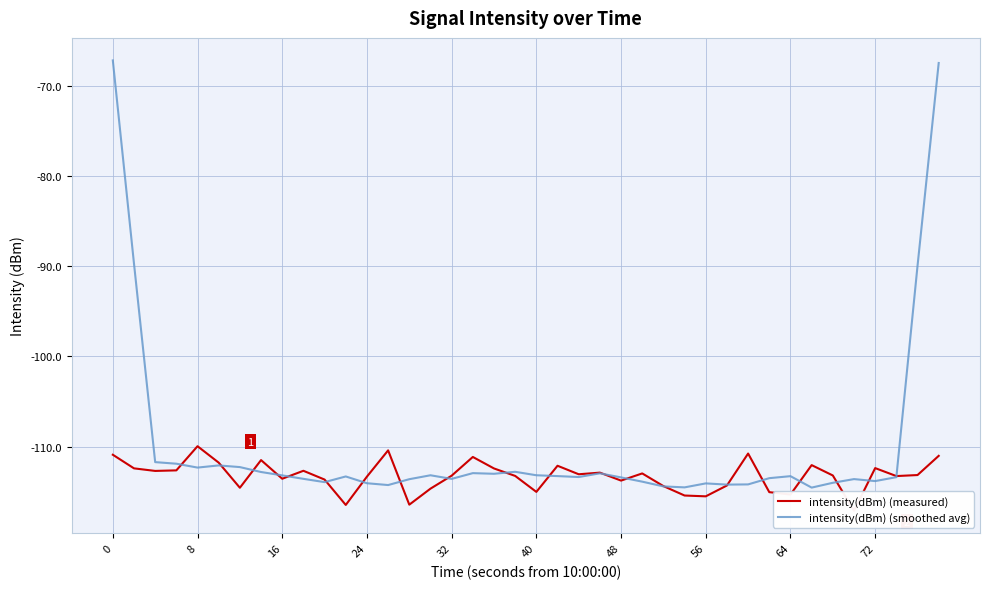

The intensity(dBm) (smoothed avg) series shows -148.7 at 8. True or false?

False